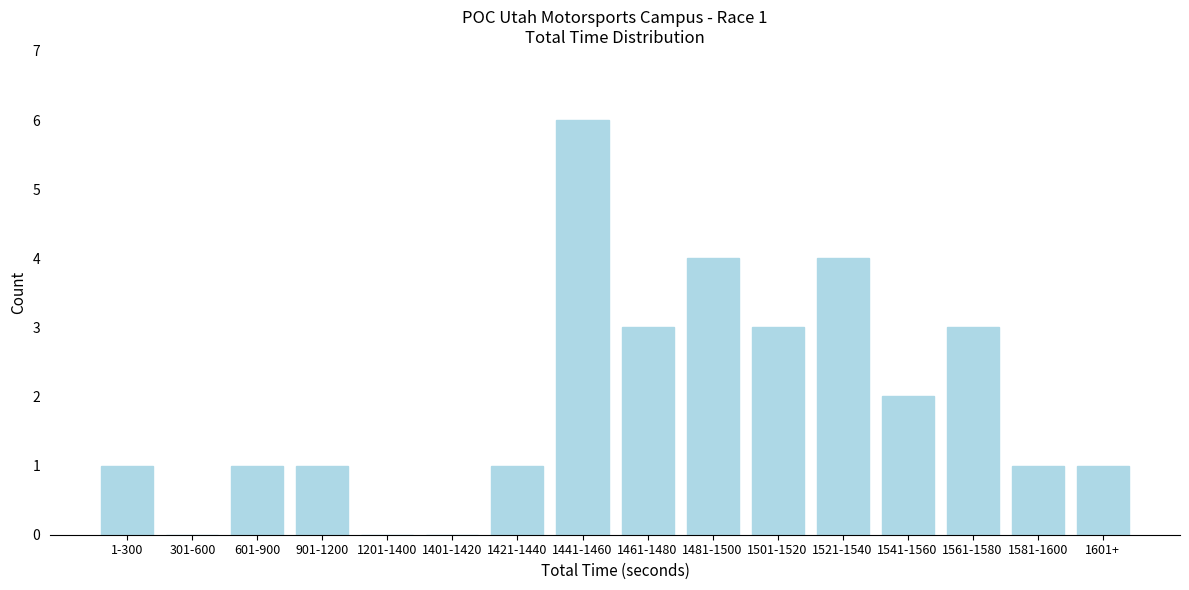

Reading left to right, list all the values displayed in this chart.

1-300=1	301-600=0	601-900=1	901-1200=1	1201-1400=0	1401-1420=0	1421-1440=1	1441-1460=6	1461-1480=3	1481-1500=4	1501-1520=3	1521-1540=4	1541-1560=2	1561-1580=3	1581-1600=1	1601+=1